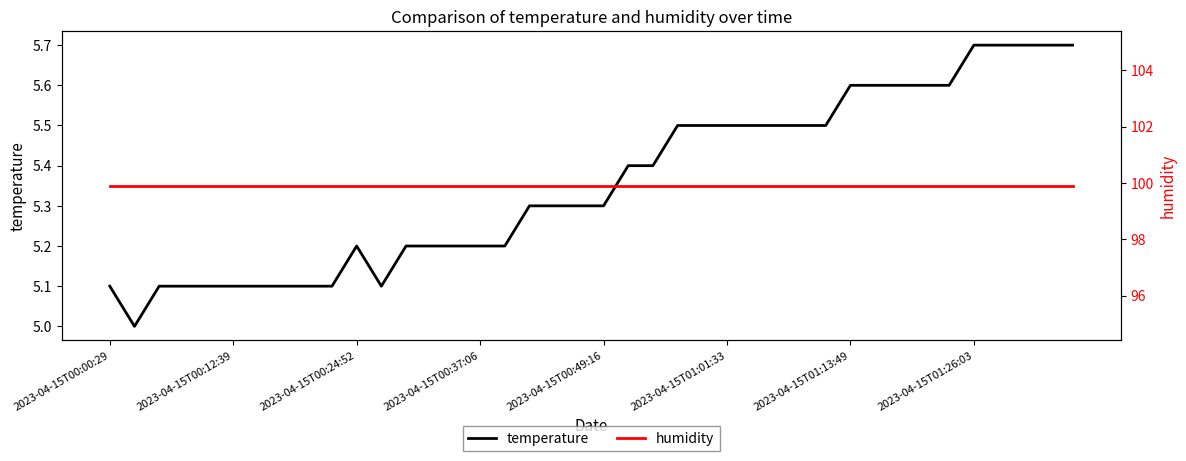

What is the lowest value of the temperature series?

5.0